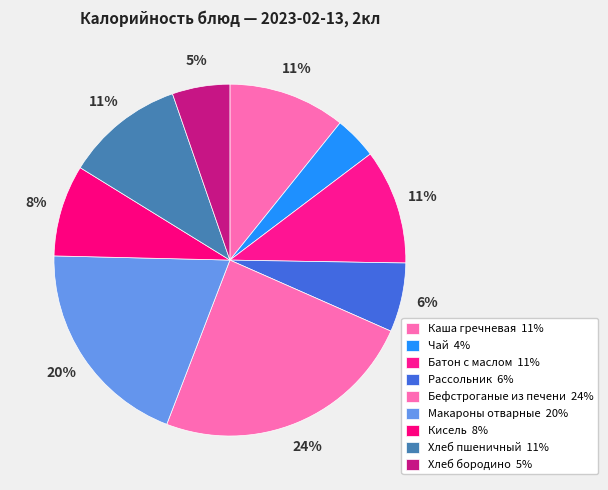

To the nearest percent, what is the difference between the largest and smallest slice percentages?

20%